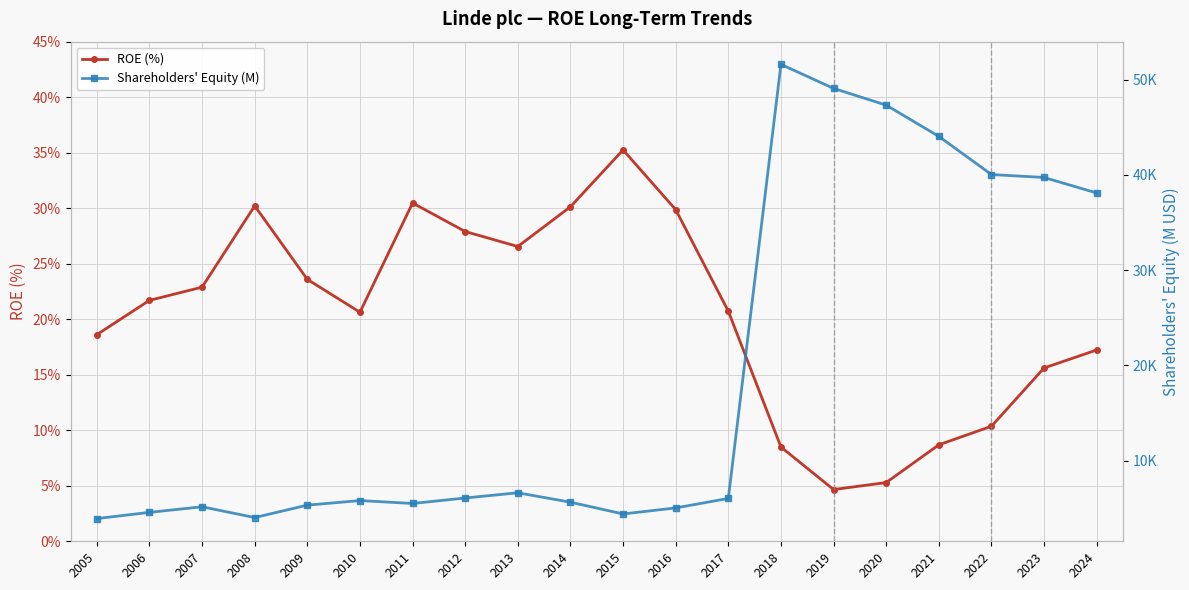

How many lines are shown in the chart?

2